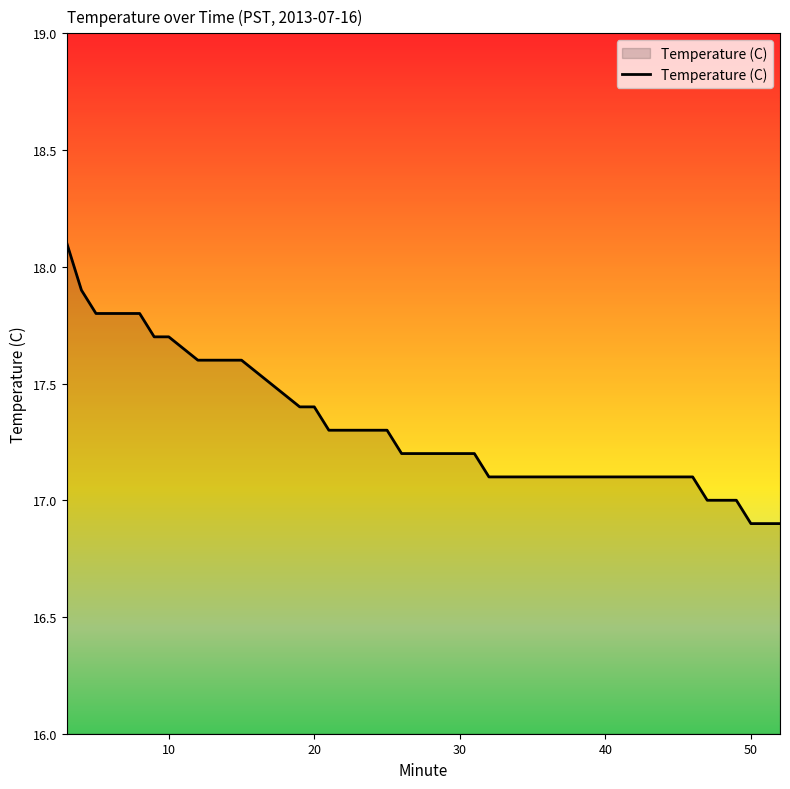

What is the maximum value shown in the chart?

18.1